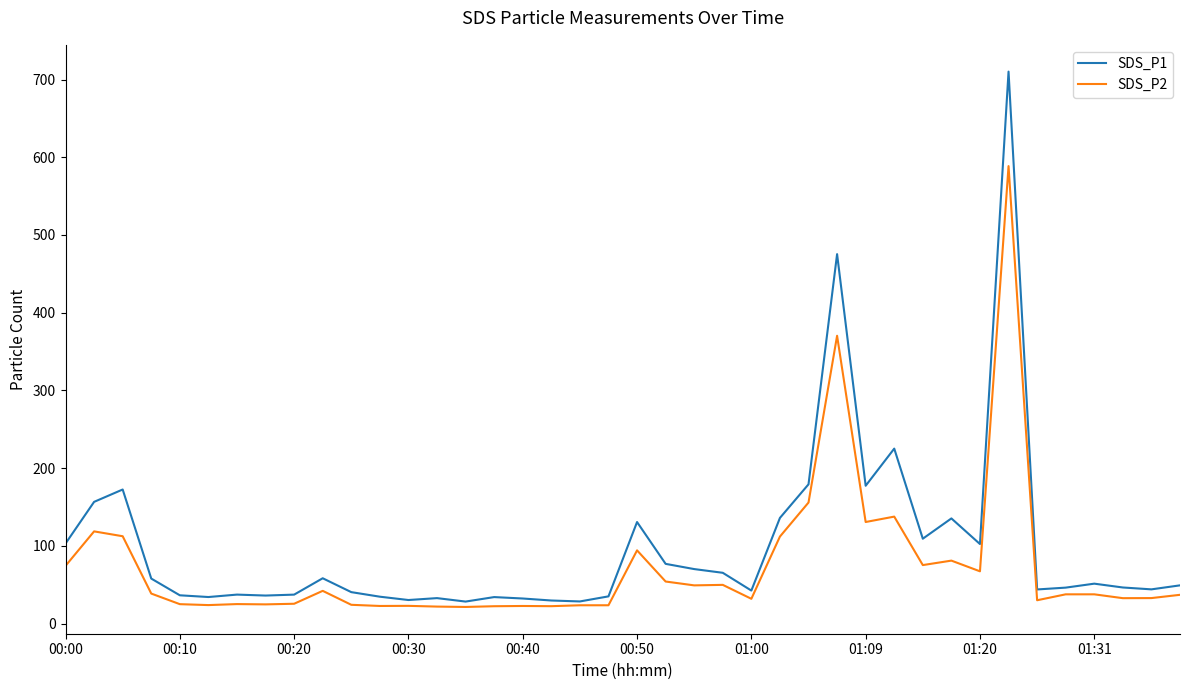

Which series has the largest range (max minus min)?

SDS_P1